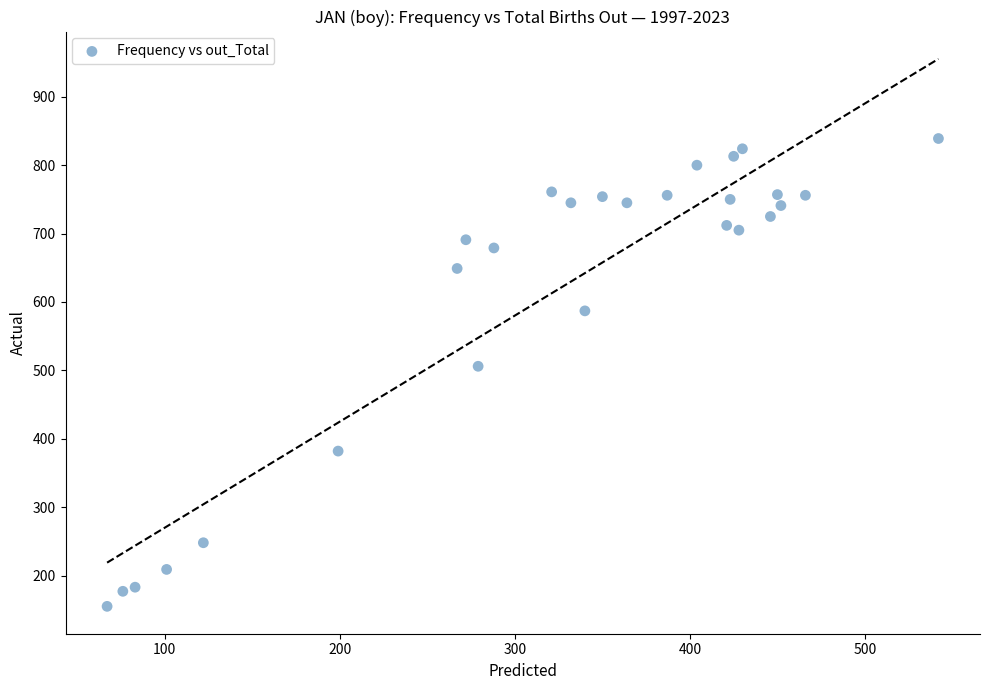

What is the range of X values (max minus min)?

475